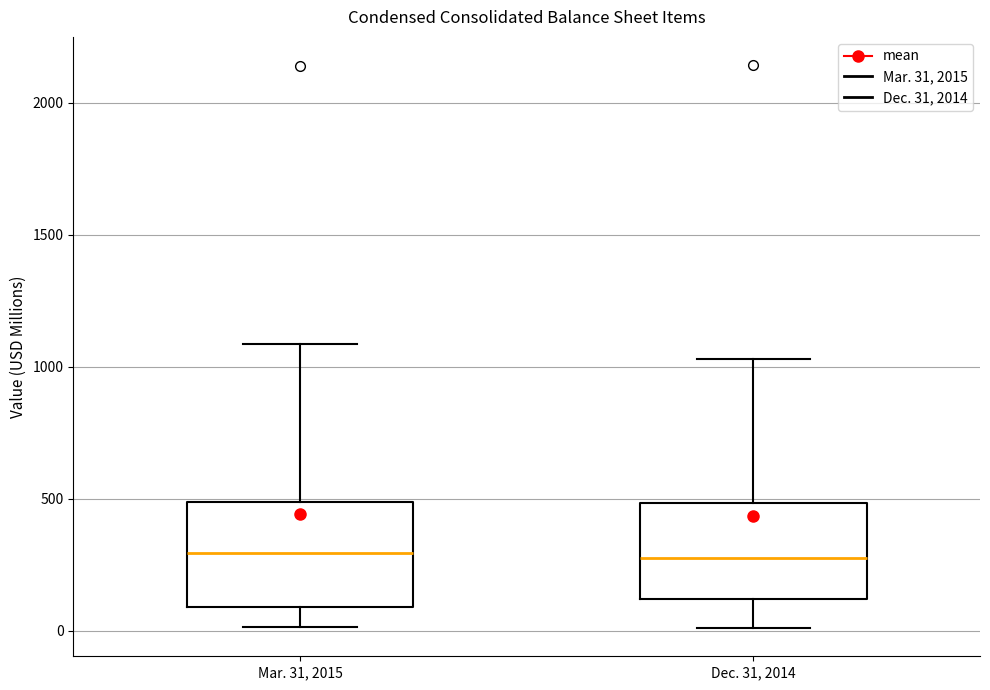

Reading left to right, read every box against the y-axis: the position of its median line, the range the box covers, and the ends of its whiskers. The values are not printed on the chart, so give them approximately, as read against the axis.

Mar. 31, 2015: median 300, box 100 to 500, whiskers 0 to 1100
Dec. 31, 2014: median 300, box 100 to 500, whiskers 0 to 1050